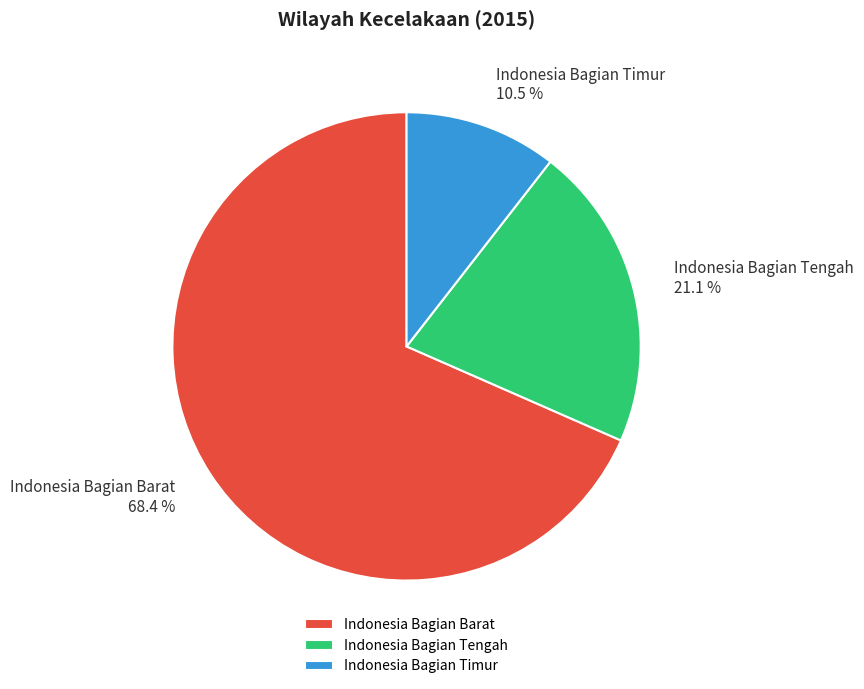

Does any single category account for the majority?

Yes